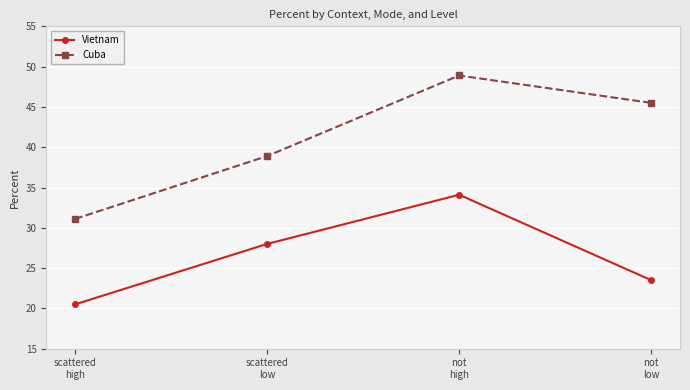

The Cuba series shows 83.6 at not
high. True or false?

False